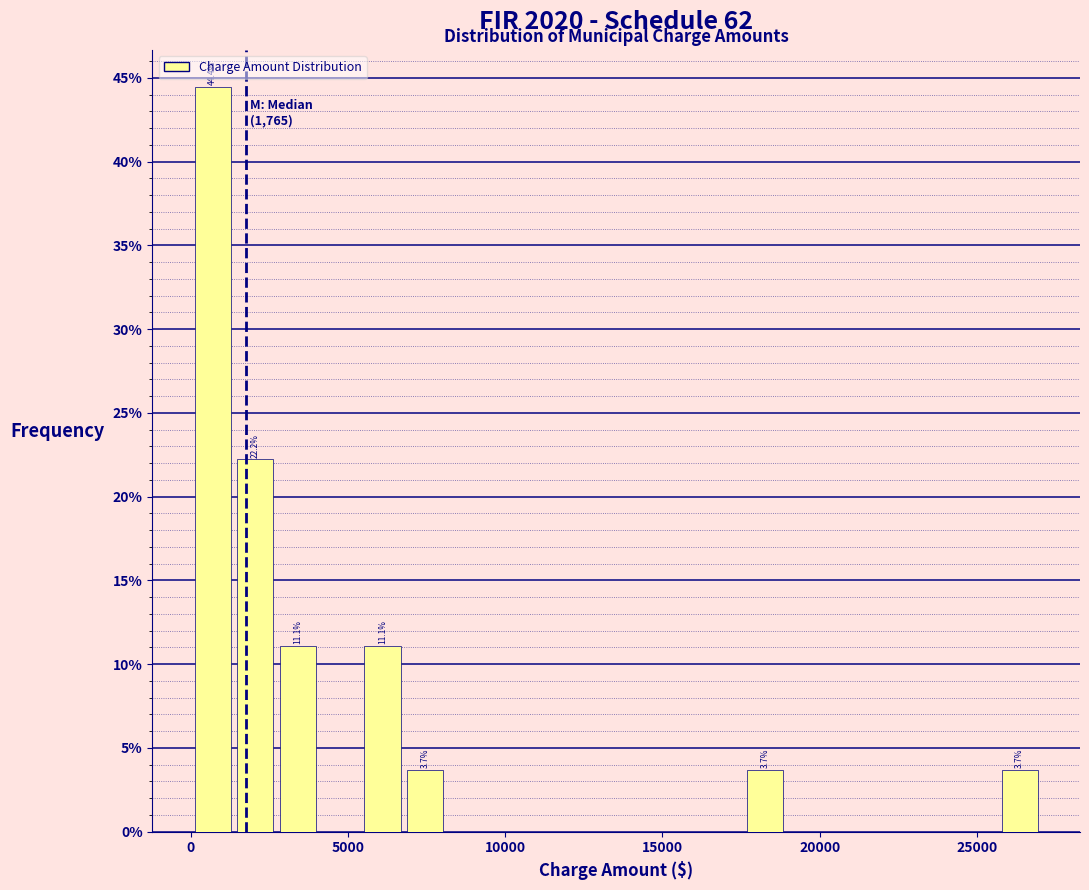

Read against the x-axis, roughly where is the centre of the tallest bar?

500